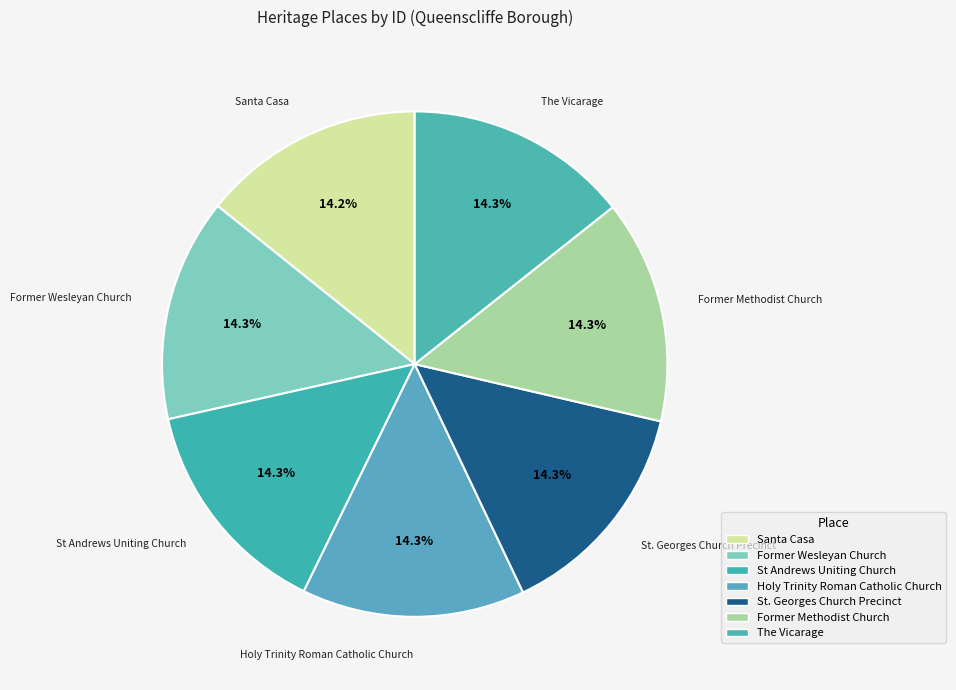

How many segments does this pie chart have?

7